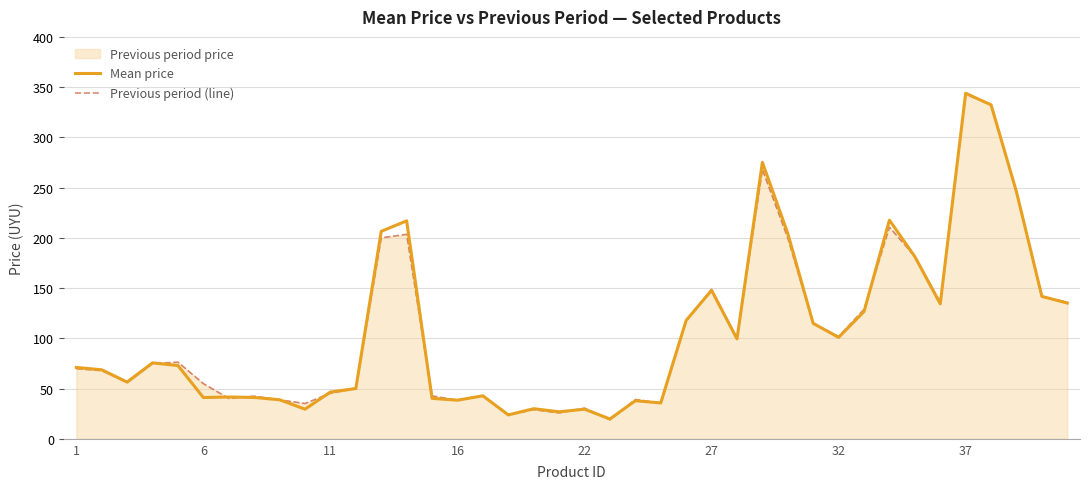

At which category is the sum across all series the highest?

37